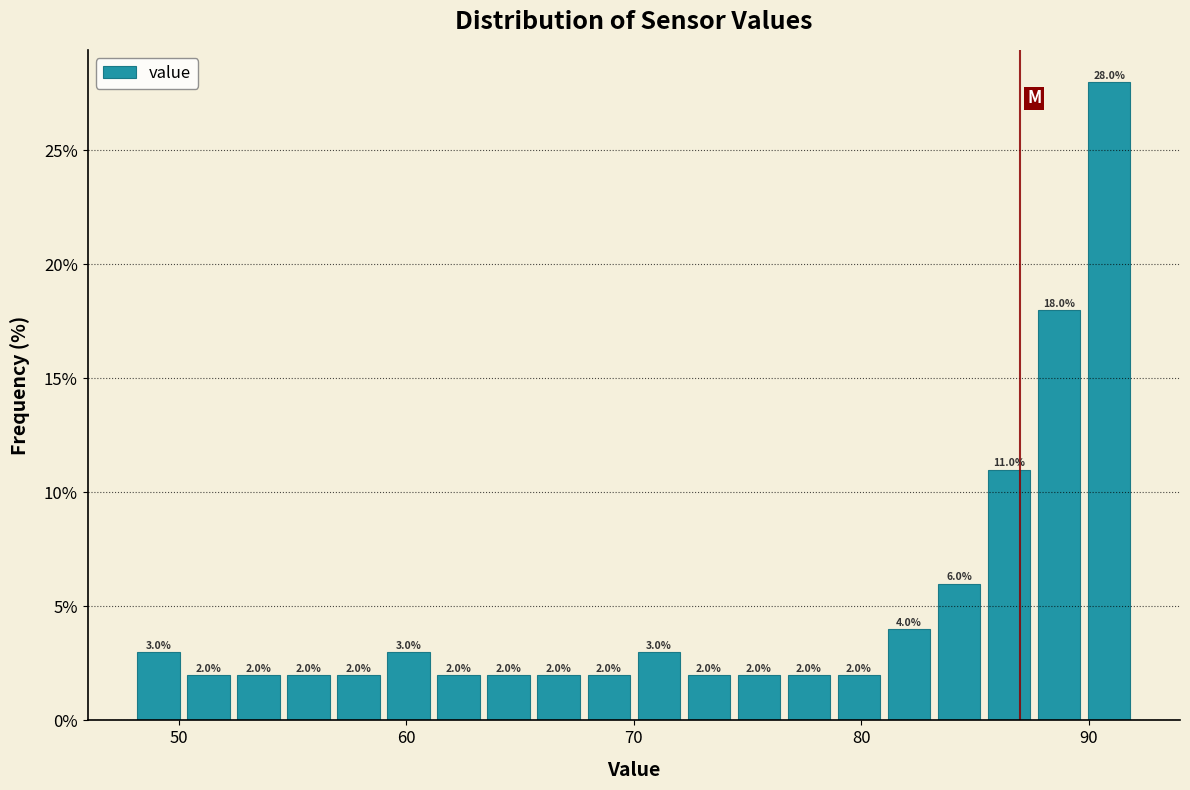

Around what value on the x-axis is the tallest bar? Give the approximate position of its centre, as read against the axis.

91